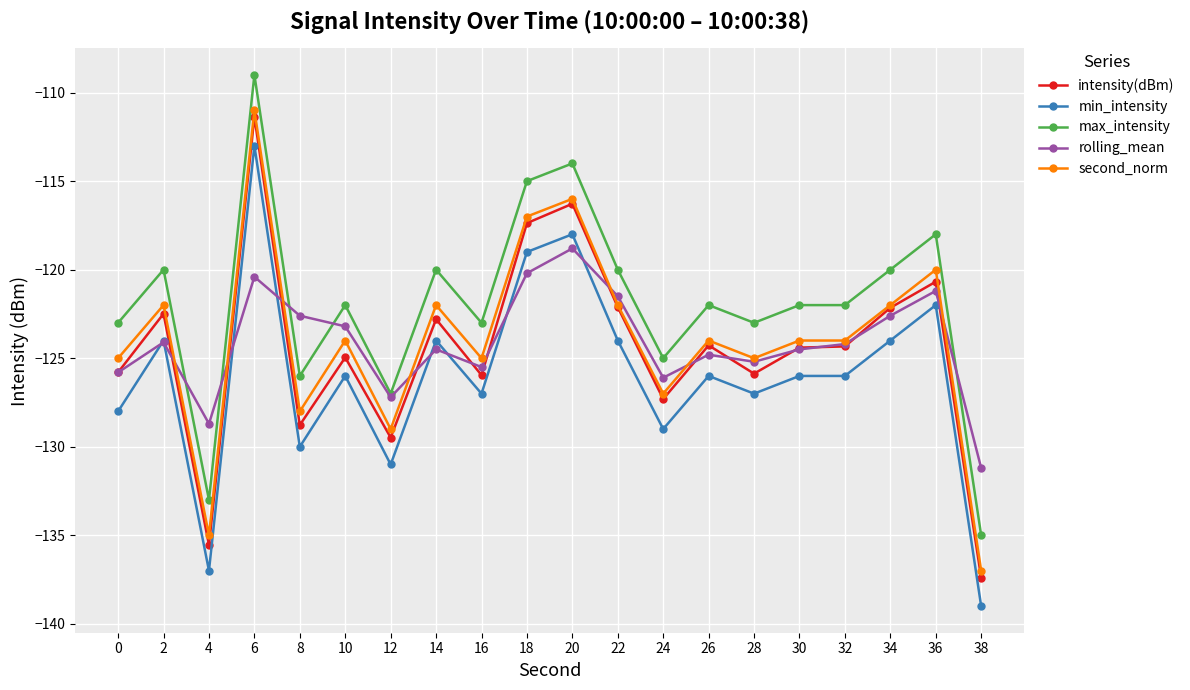

Count the number of categories in the chart.

20